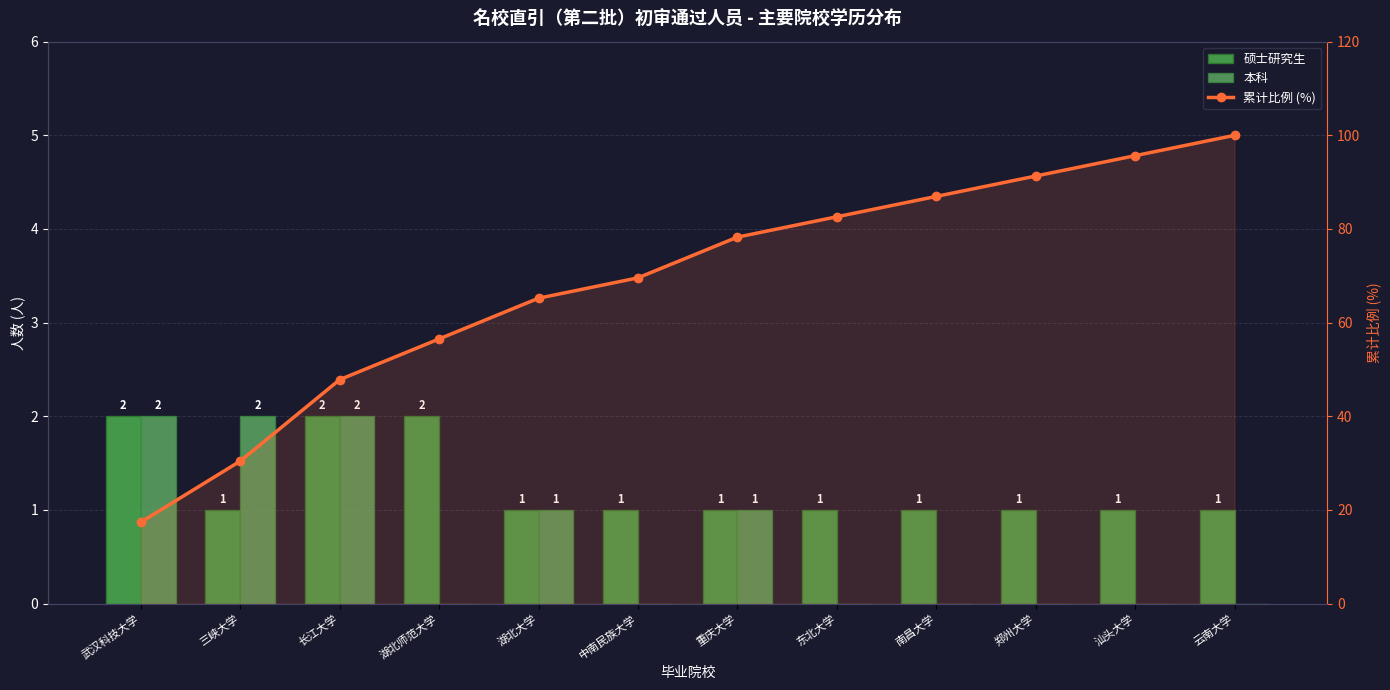

What is the value of the 硕士研究生 bar at the 3rd from the left?

2.0